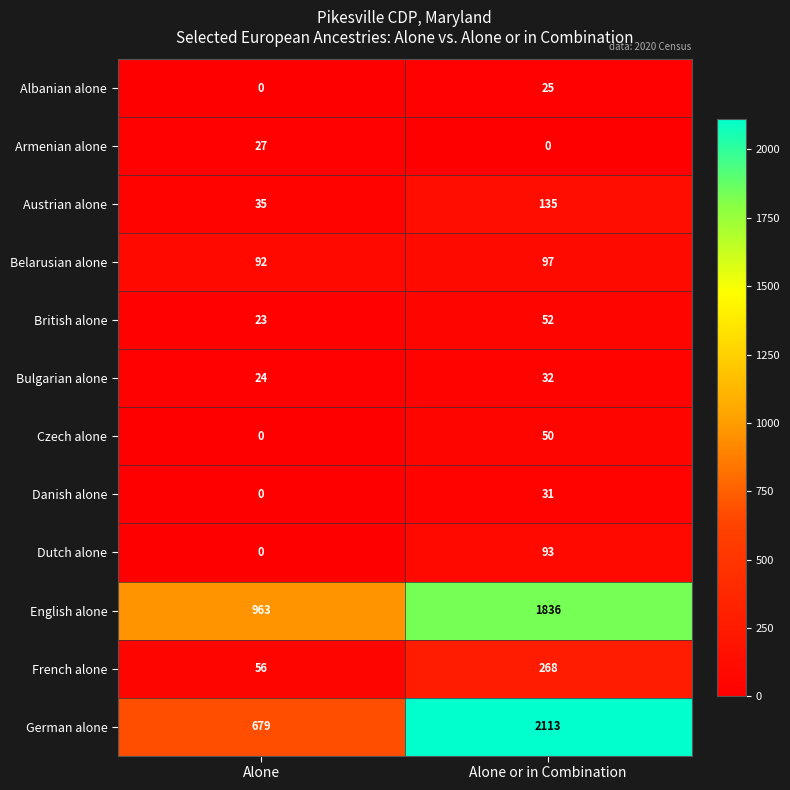

Reading left to right, transcribe all the data shown in this chart.

Albanian alone: 0	25
Armenian alone: 27	0
Austrian alone: 35	135
Belarusian alone: 92	97
British alone: 23	52
Bulgarian alone: 24	32
Czech alone: 0	50
Danish alone: 0	31
Dutch alone: 0	93
English alone: 963	1836
French alone: 56	268
German alone: 679	2113